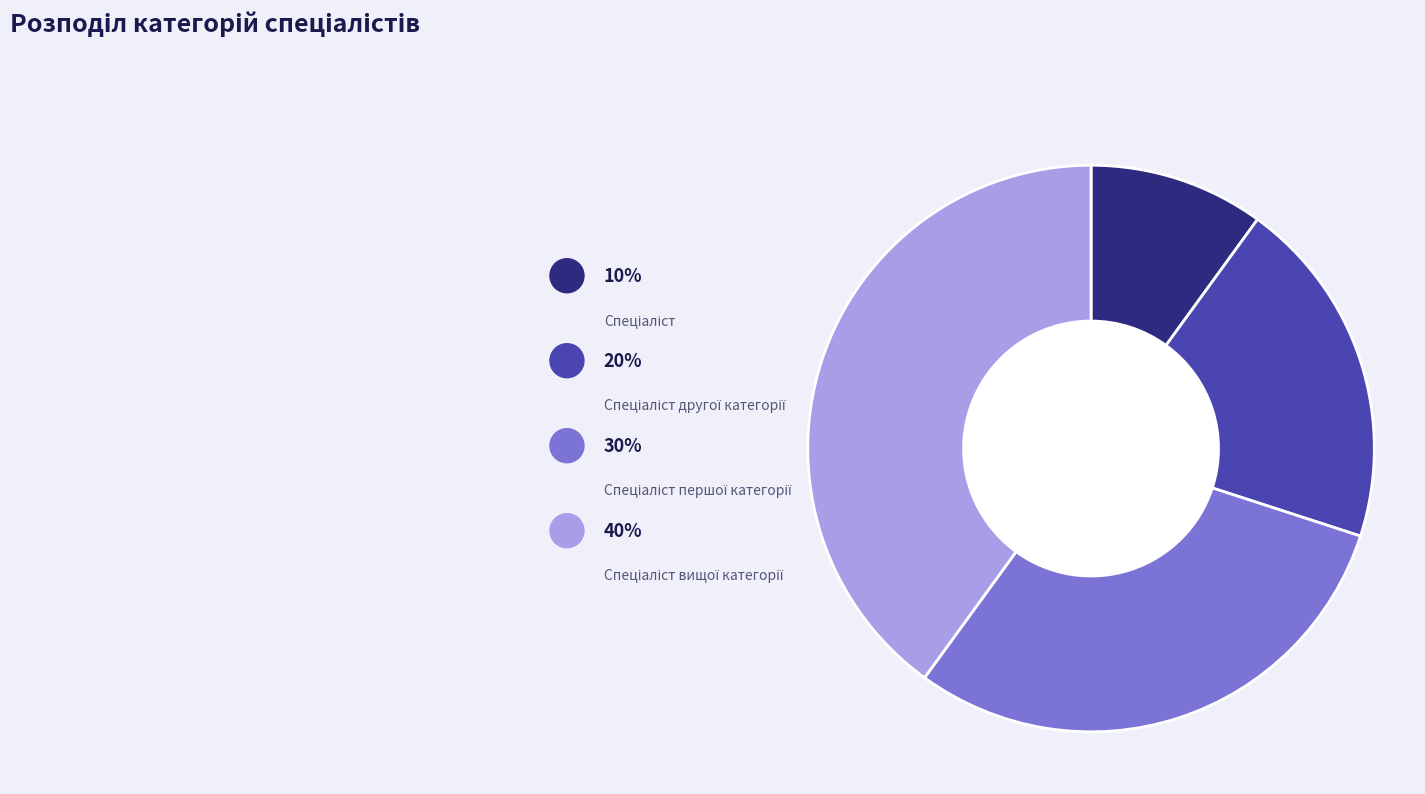

Which category has the smallest portion of the pie?

Спеціаліст